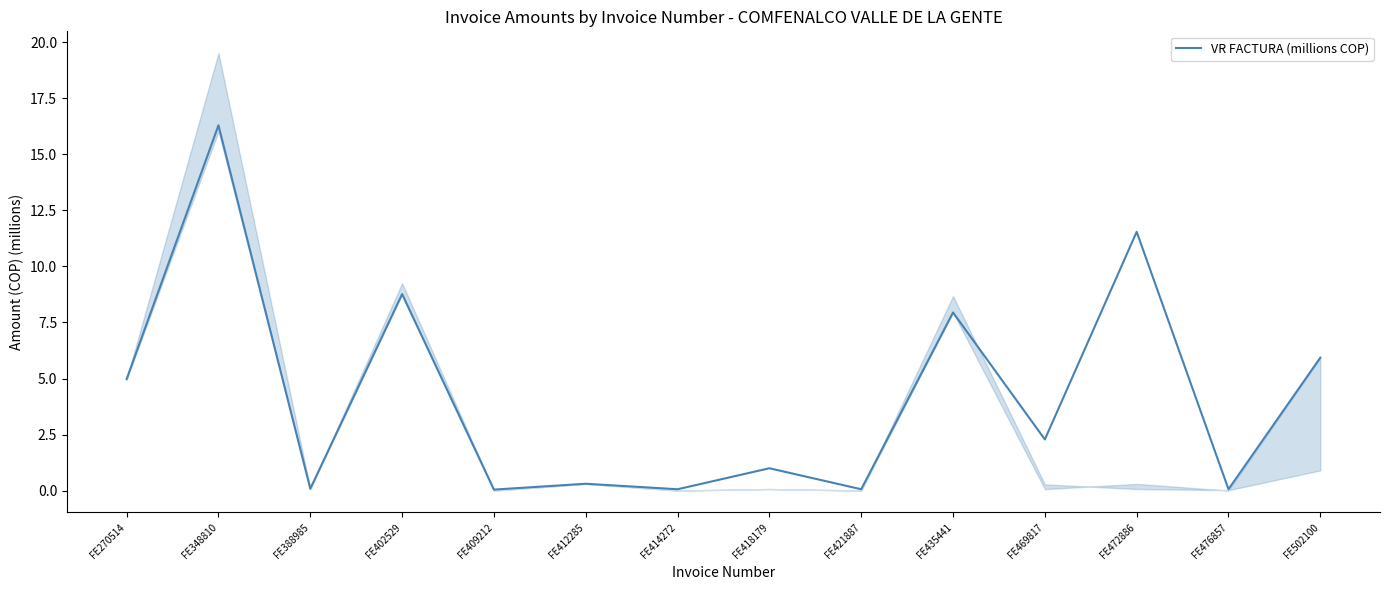

What is the maximum value shown in the chart?

16.3